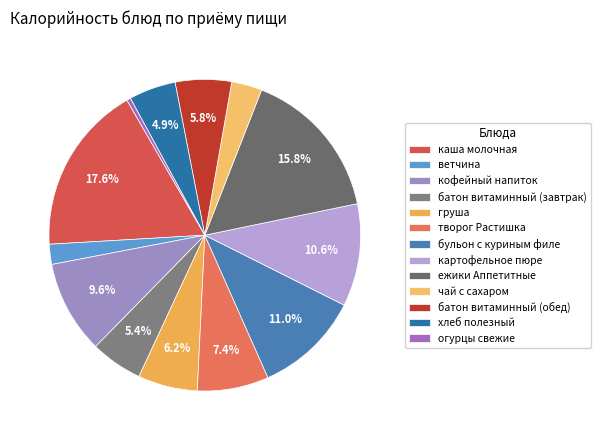

Which slice is the largest?

каша молочная